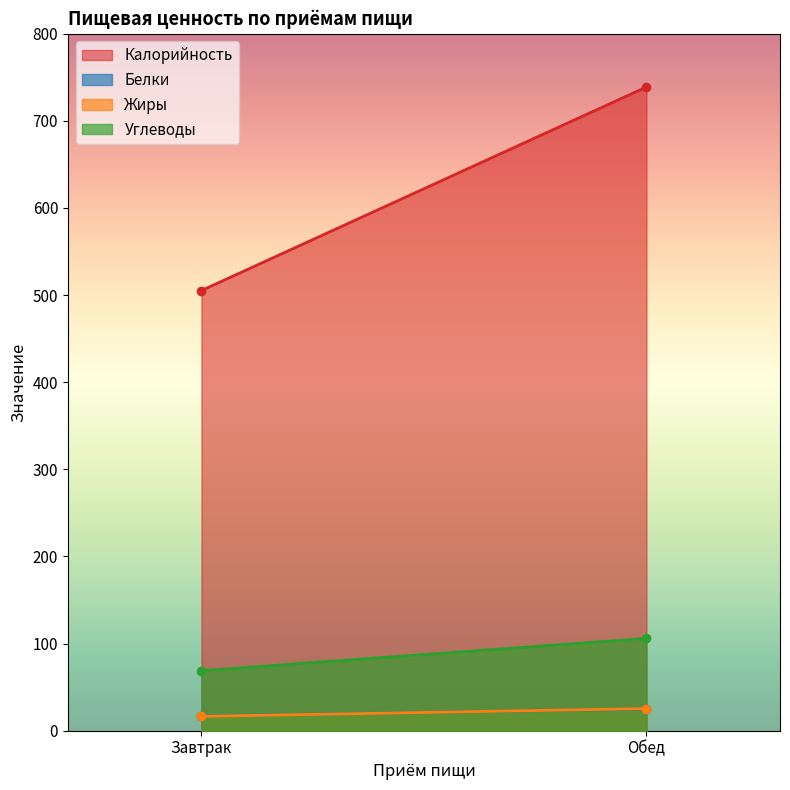

Which label corresponds to the smallest value in the chart?

Завтрак